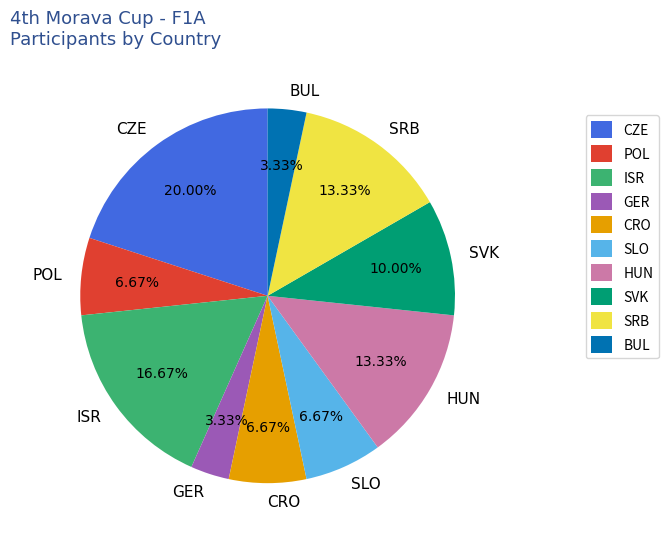

To the nearest percent, what is the difference between the largest and smallest slice percentages?

17%